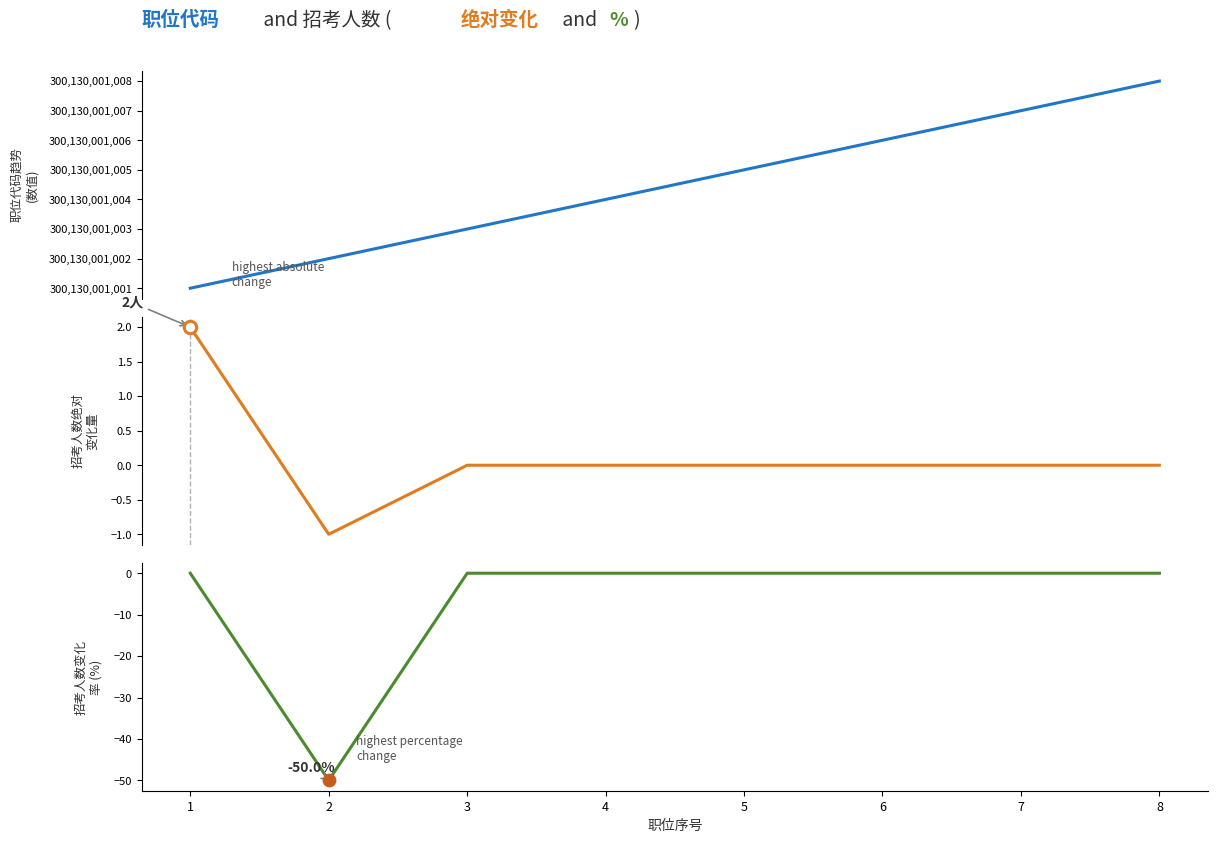

At how many categories does at least one series exceed 18456325762?

8